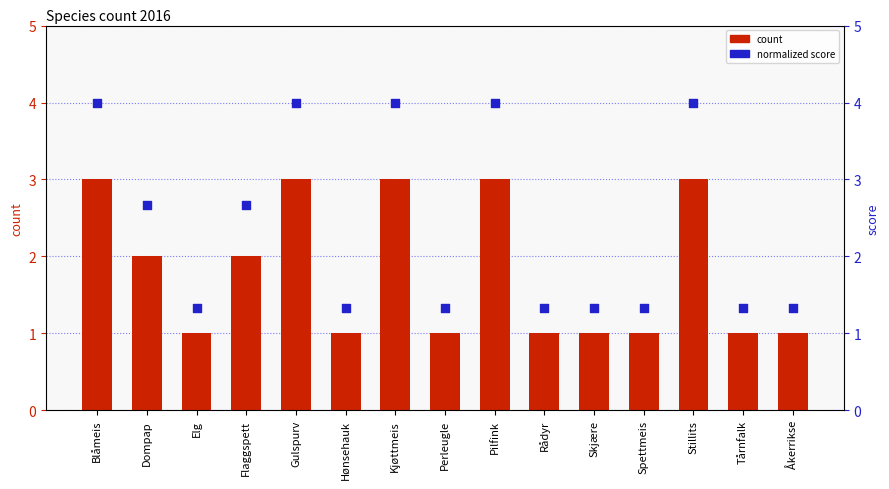

What is the ratio of the value at Stillits to the value at Åkerrikse?

3.0